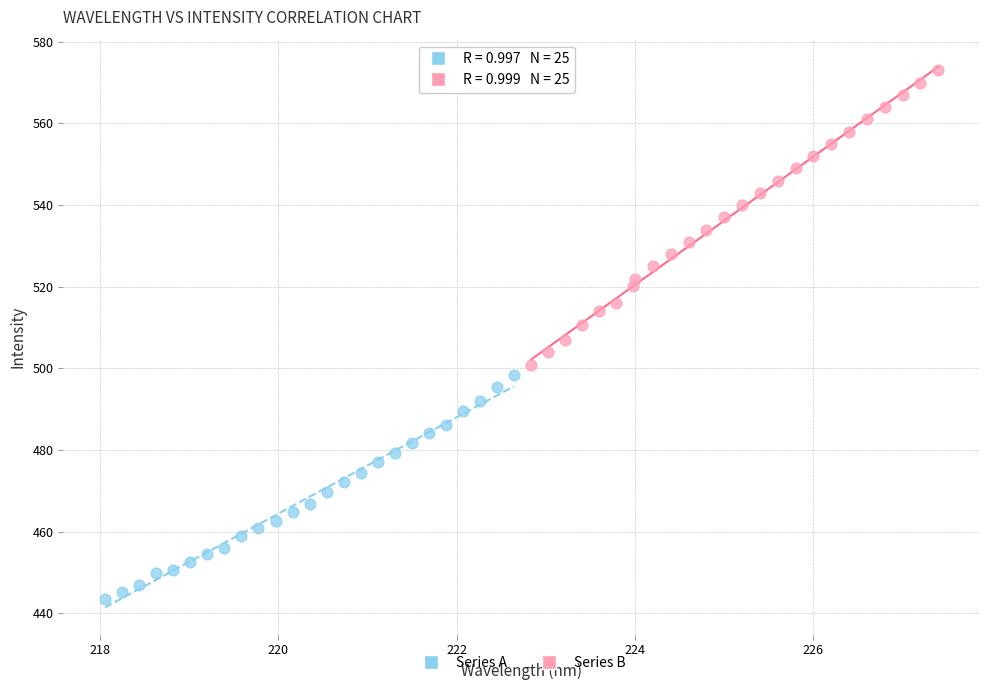

Which series reaches the maximum Y coordinate?

Series B